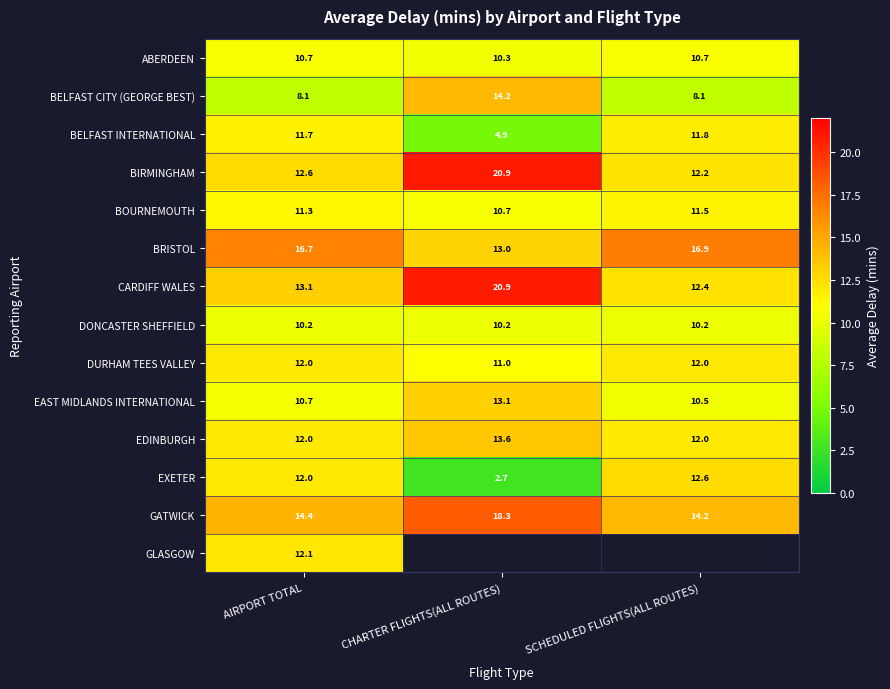

What is the spread (max minus min) of values at SCHEDULED FLIGHTS(ALL ROUTES)?

8.8